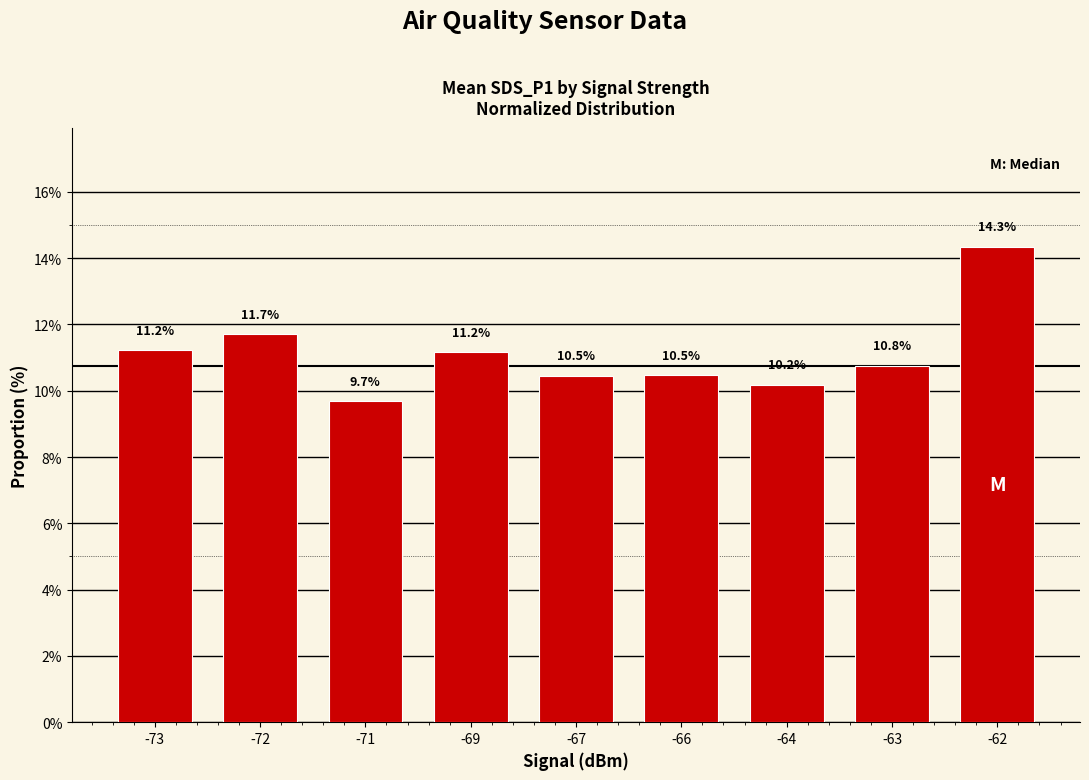

Reading left to right, transcribe all the data shown in this chart.

-73=11.2	-72=11.7	-71=9.7	-69=11.2	-67=10.5	-66=10.5	-64=10.2	-63=10.8	-62=14.3